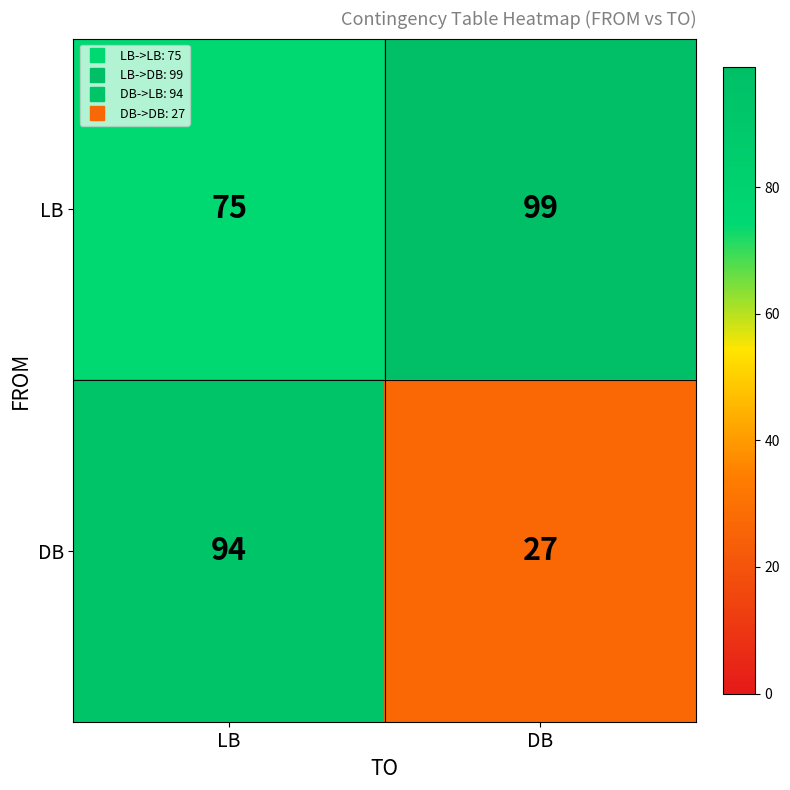

Which category has the highest value across all series?

DB